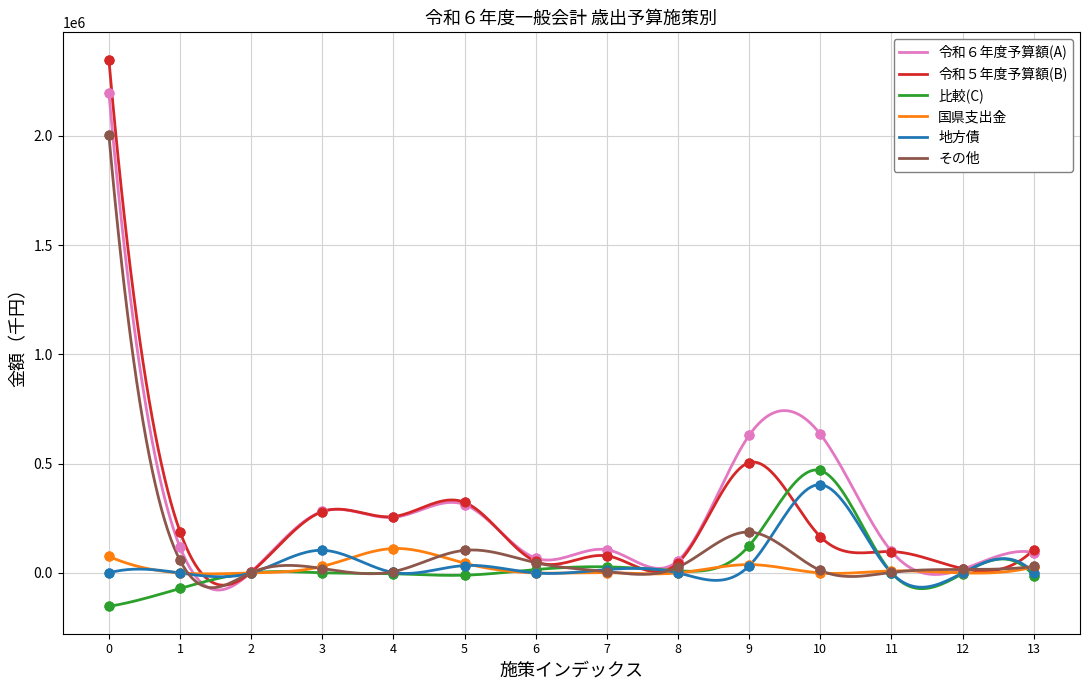

What are all the series names shown in the legend?

令和６年度予算額(A), 令和５年度予算額(B), 比較(C), 国県支出金, 地方債, その他